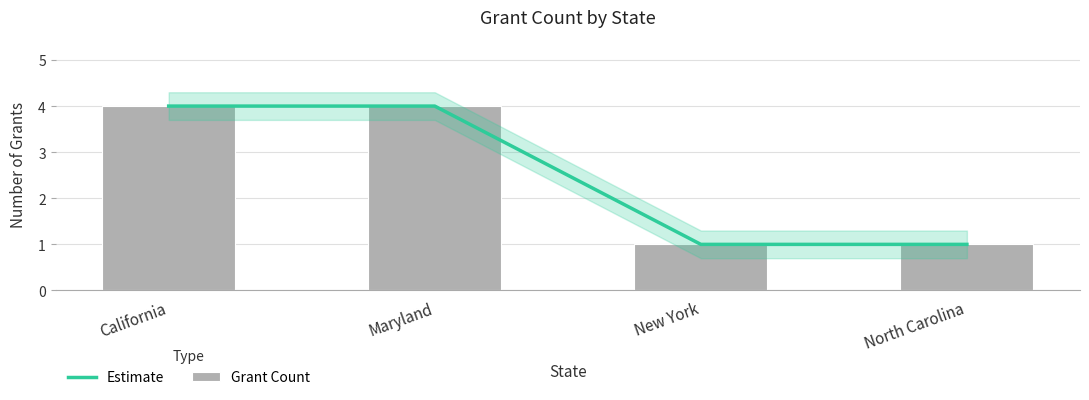

Reading left to right, extract all data points from this chart.

Estimate: 4	4	1	1
Grant Count: 4	4	1	1